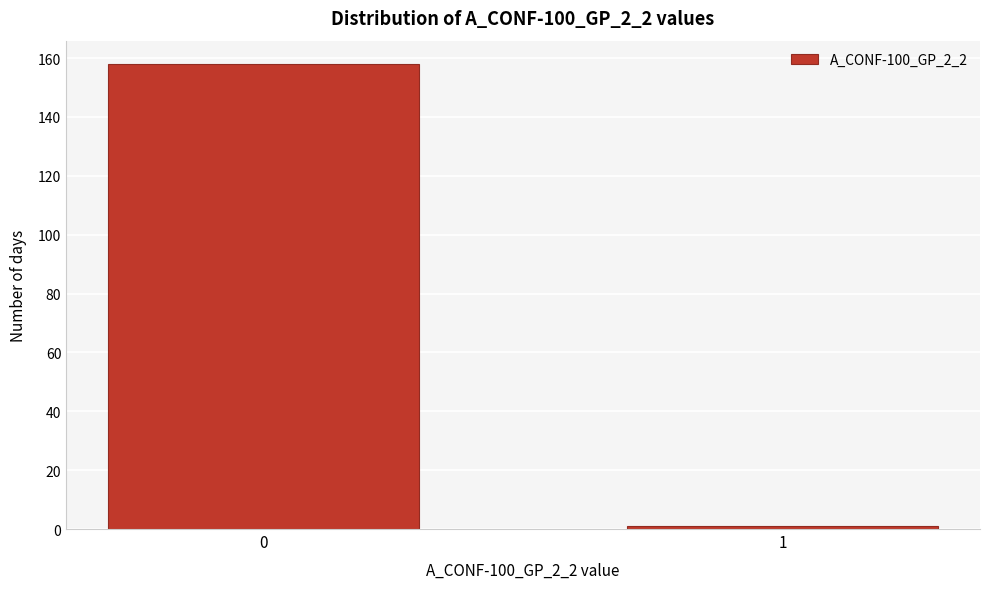

Reading right to left, what are all the values shown in this chart?

1=1	0=158